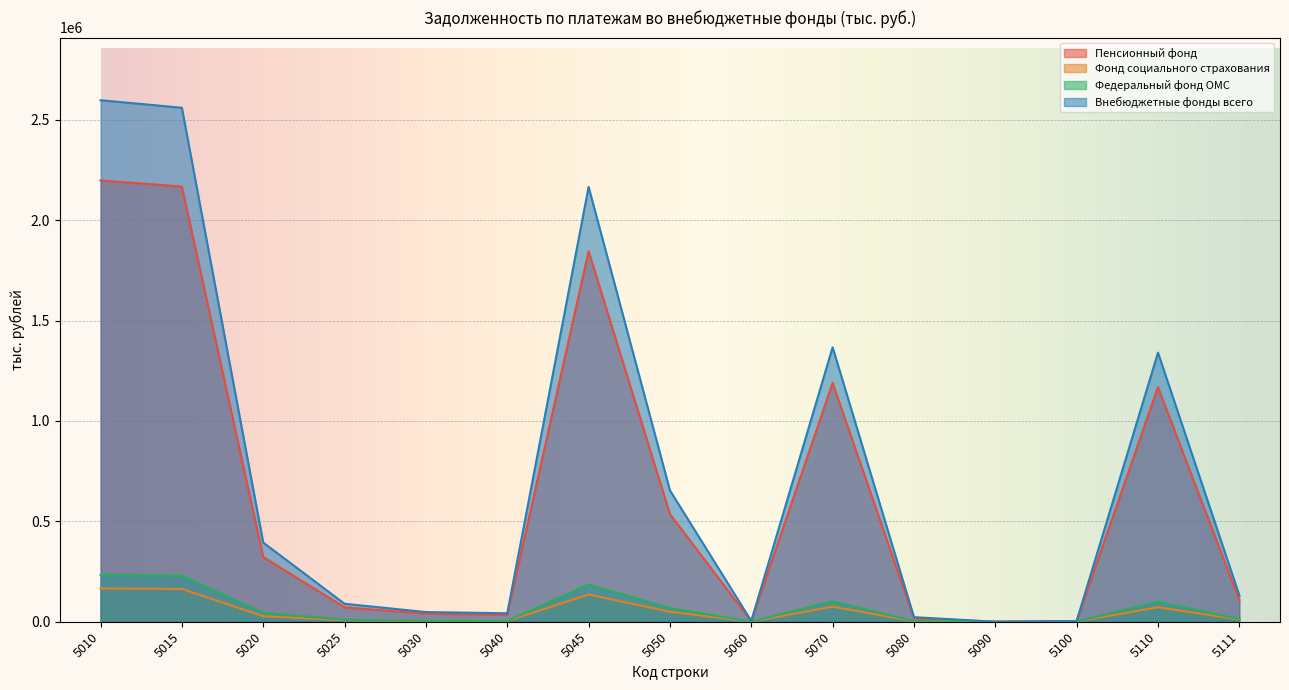

Reading left to right, transcribe all the data shown in this chart.

Пенсионный фонд: 5010=2197883	5015=2167158	5020=322324	5025=72120	5030=39901	5040=34596	5045=1844834	5050=536144	5060=2760	5070=1189341	5080=17613	5090=0	5100=3281	5110=1168447	5111=107159
Фонд социального страхования: 5010=165891	5015=163130	5020=27595	5025=7055	5030=4167	5040=3620	5045=135535	5050=49505	5060=508	5070=75012	5080=2470	5090=0	5100=263	5110=72275	5111=10839
Федеральный фонд ОМС: 5010=233486	5015=229349	5020=44257	5025=10321	5030=4183	5040=3905	5045=185092	5050=68485	5060=677	5070=102370	5080=2798	5090=0	5100=229	5110=99335	5111=13083
Внебюджетные фонды всего: 5010=2597260	5015=2559637	5020=394176	5025=89496	5030=48251	5040=42121	5045=2165461	5050=654134	5060=3945	5070=1366723	5080=22881	5090=0	5100=3773	5110=1340057	5111=131081